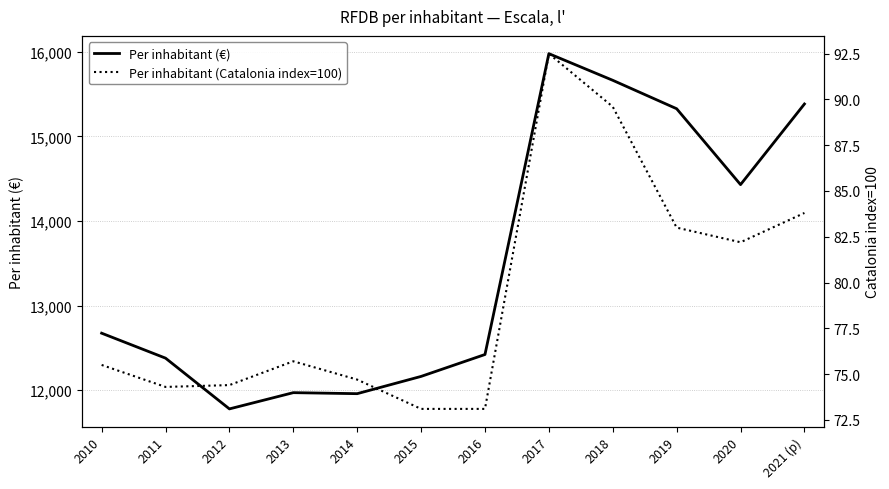

At which label is Per inhabitant (Catalonia index=100) closest to 82?

2020